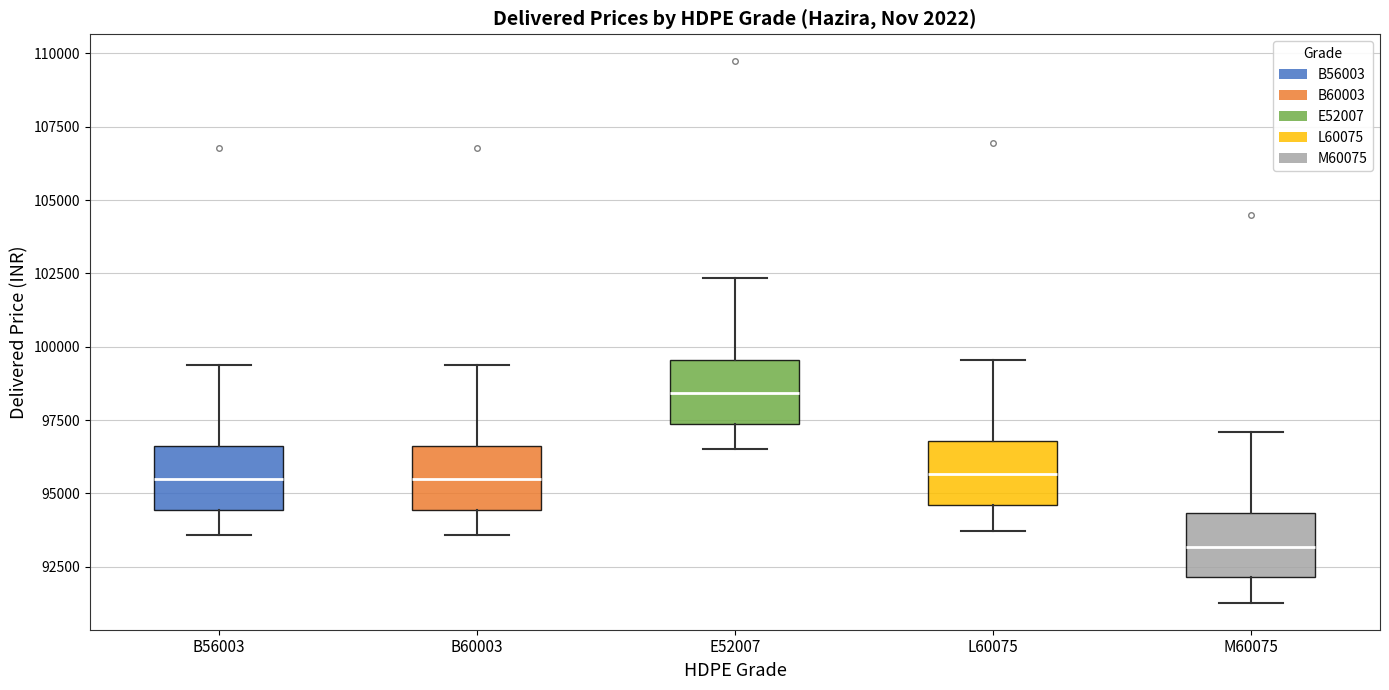

Reading left to right, read every box against the y-axis: the position of its median line, the range the box covers, and the ends of its whiskers. The values are not printed on the chart, so give them approximately, as read against the axis.

B56003: median 95500, box 94500 to 96500, whiskers 93500 to 99500
B60003: median 95500, box 94500 to 96500, whiskers 93500 to 99500
E52007: median 98500, box 97500 to 99500, whiskers 96500 to 102500
L60075: median 95500, box 94500 to 97000, whiskers 93500 to 99500
M60075: median 93000, box 92000 to 94500, whiskers 91500 to 97000